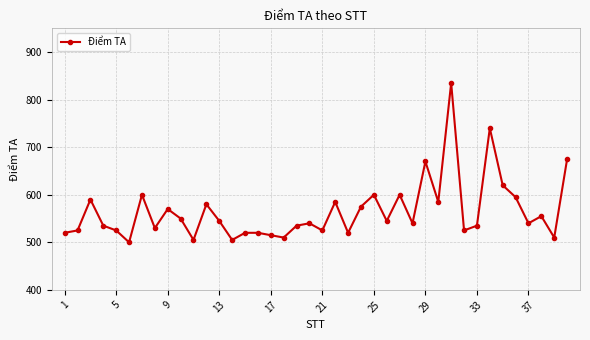

What is the greatest value displayed?

835